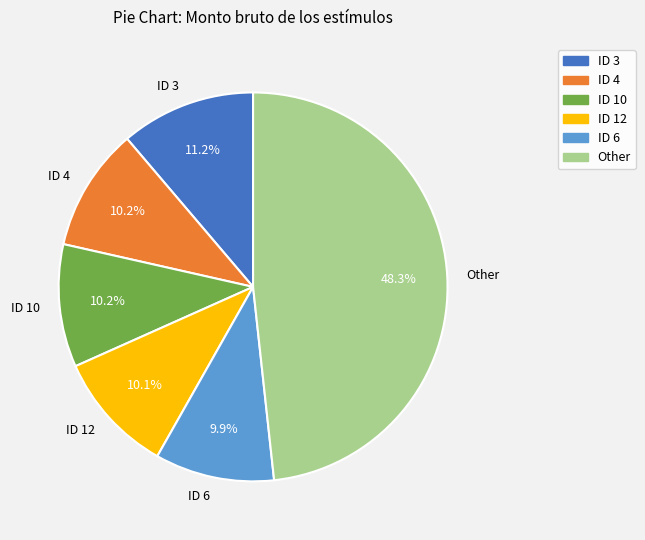

How much of the chart is everything except ID 6?

90.1%